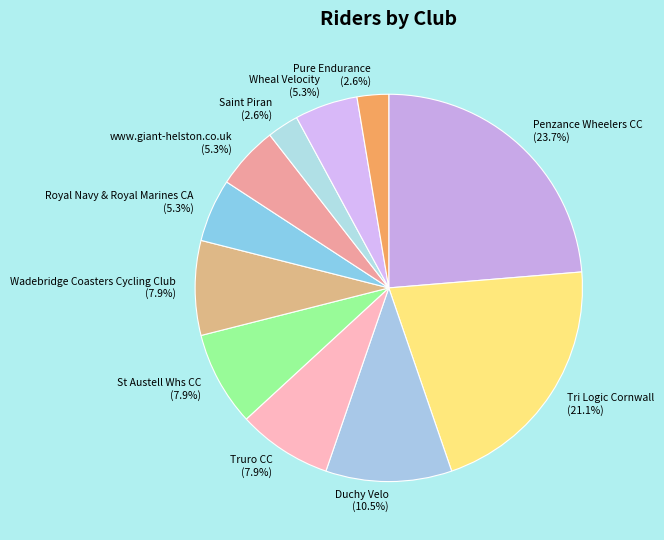

Count the number of slices in the pie.

11